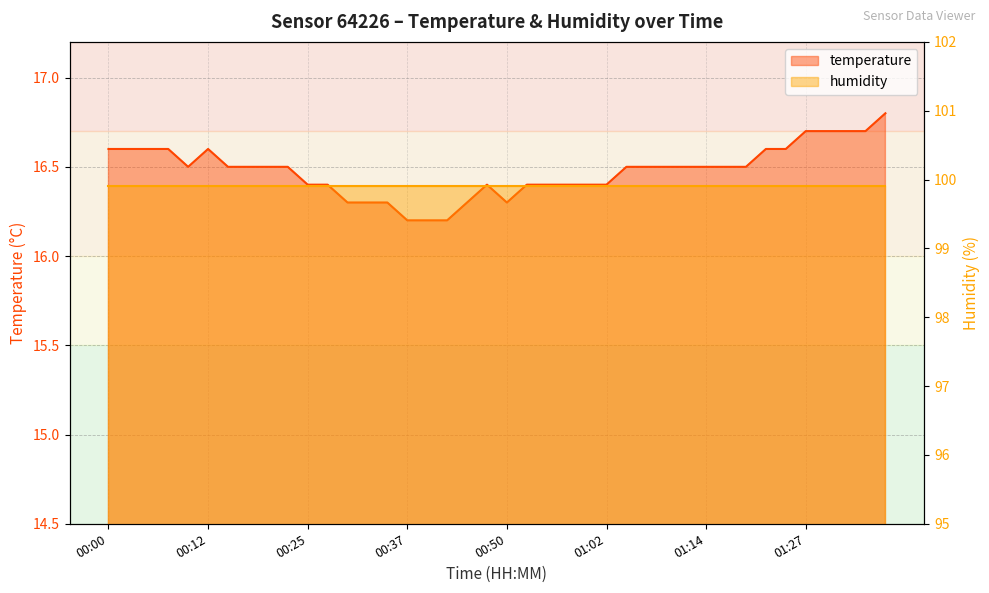

List the labels in order of value, smallest first.

00:37, 00:40, 00:42, 00:30, 00:32, 00:35, 00:45, 00:50, 00:25, 00:27, 00:47, 00:52, 00:55, 00:57, 01:00, 01:02, 00:10, 00:15, 00:17, 00:20, 00:22, 01:05, 01:07, 01:10, 01:12, 01:14, 01:17, 01:19, 00:00, 00:02, 00:05, 00:07, 00:12, 01:22, 01:24, 01:27, 01:29, 01:32, 01:34, 01:37